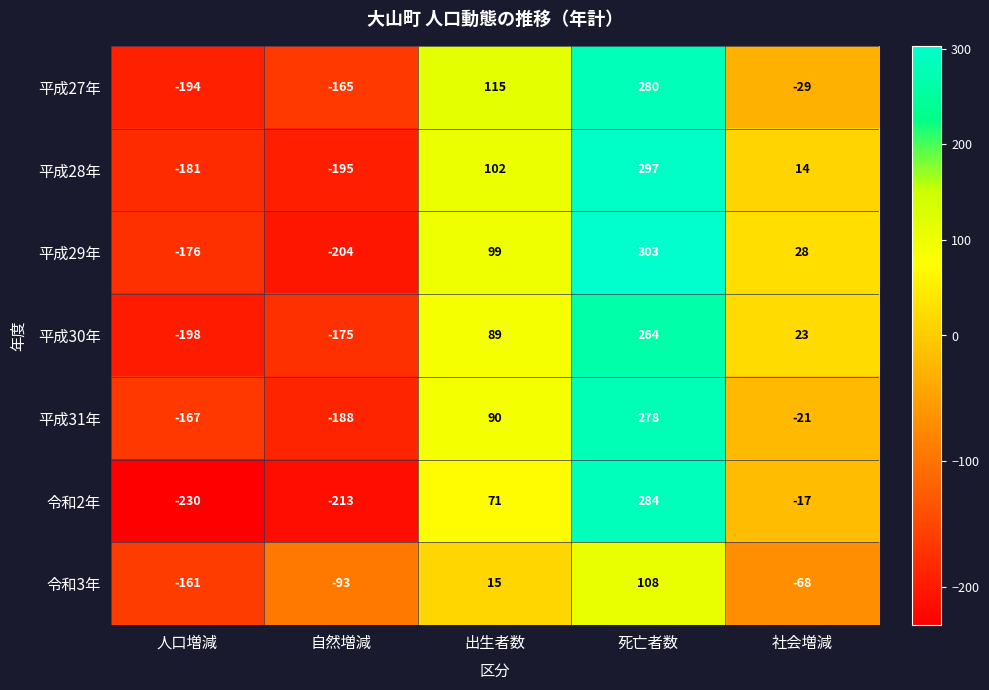

What is the difference between the highest and lowest values at 自然増減?

120